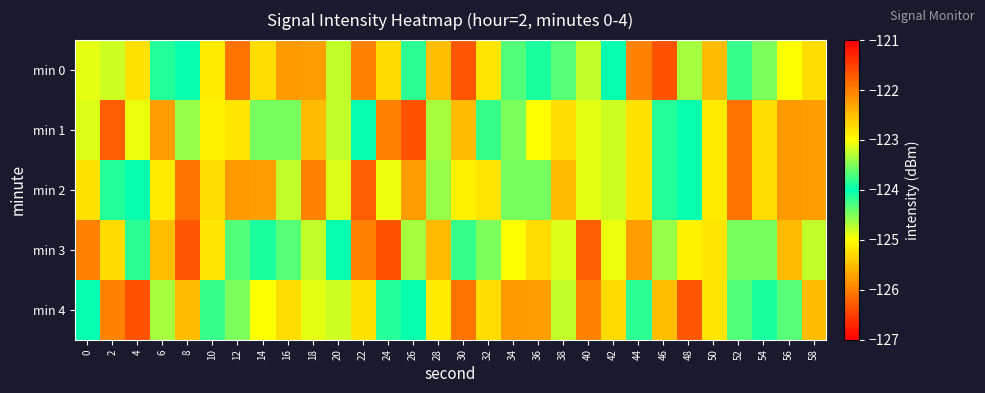

At 22, list the series in order from largest to smallest.

min 0, min 1, min 4, min 3, min 2